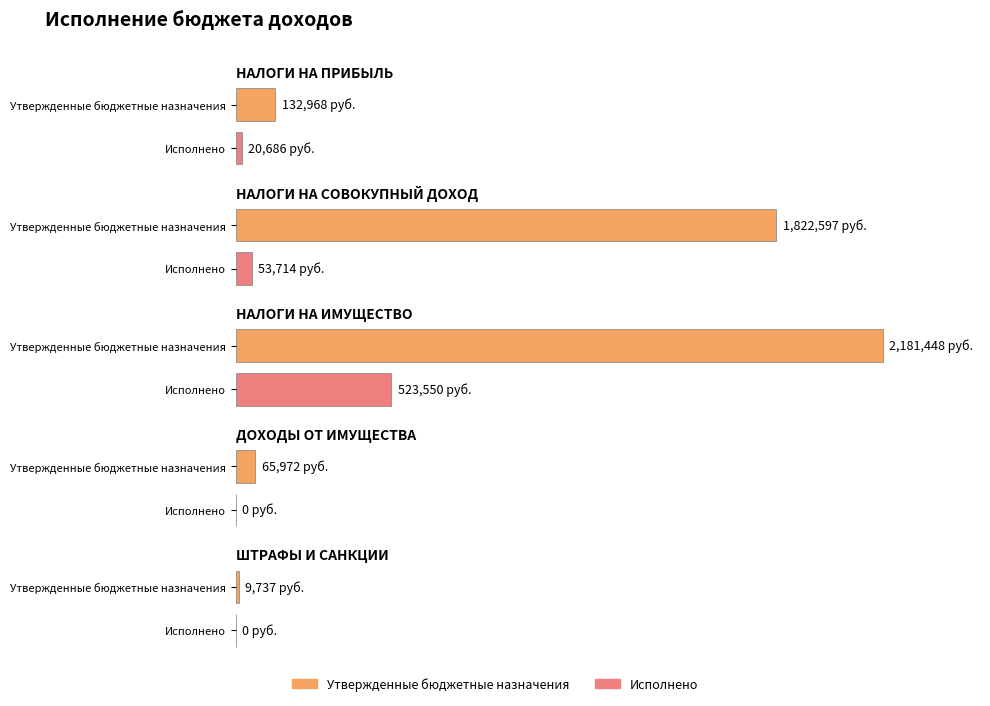

Does the chart contain any negative values?

No